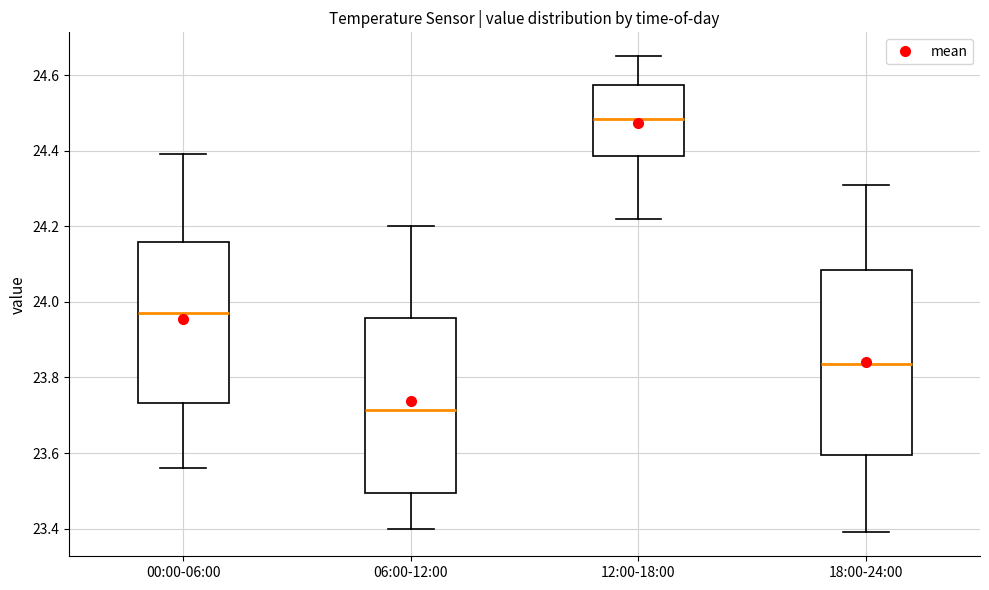

Reading left to right, read every box against the y-axis: the position of its median line, the range the box covers, and the ends of its whiskers. The values are not printed on the chart, so give them approximately, as read against the axis.

00:00-06:00: median 23.98, box 23.74 to 24.16, whiskers 23.56 to 24.40
06:00-12:00: median 23.72, box 23.50 to 23.96, whiskers 23.40 to 24.20
12:00-18:00: median 24.48, box 24.38 to 24.58, whiskers 24.22 to 24.66
18:00-24:00: median 23.84, box 23.60 to 24.08, whiskers 23.40 to 24.32